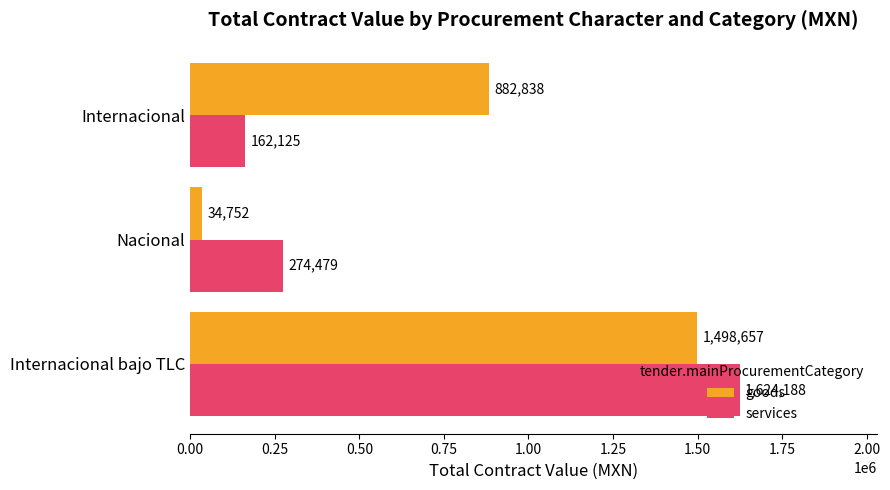

How many distinct data groups are displayed?

2